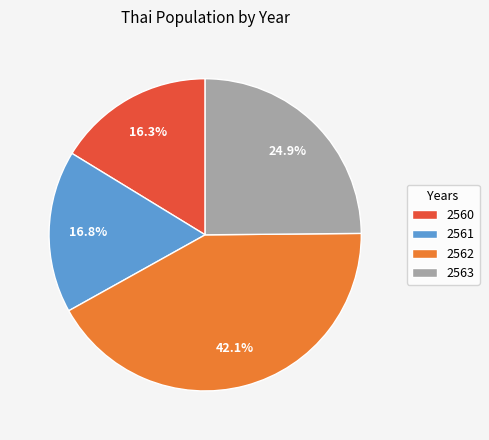

Which category has the biggest portion of the pie?

2562